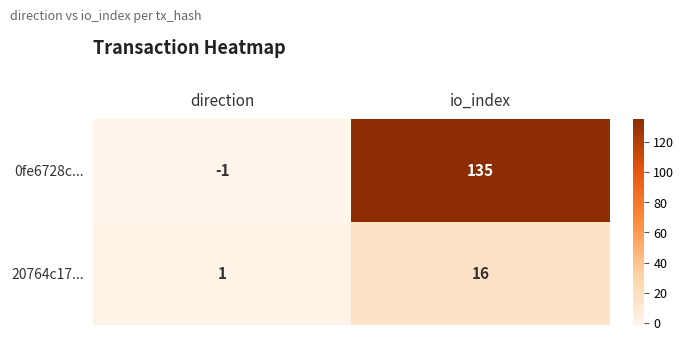

Reading left to right, transcribe all the data shown in this chart.

0fe6728c...: -1	135
20764c17...: 1	16